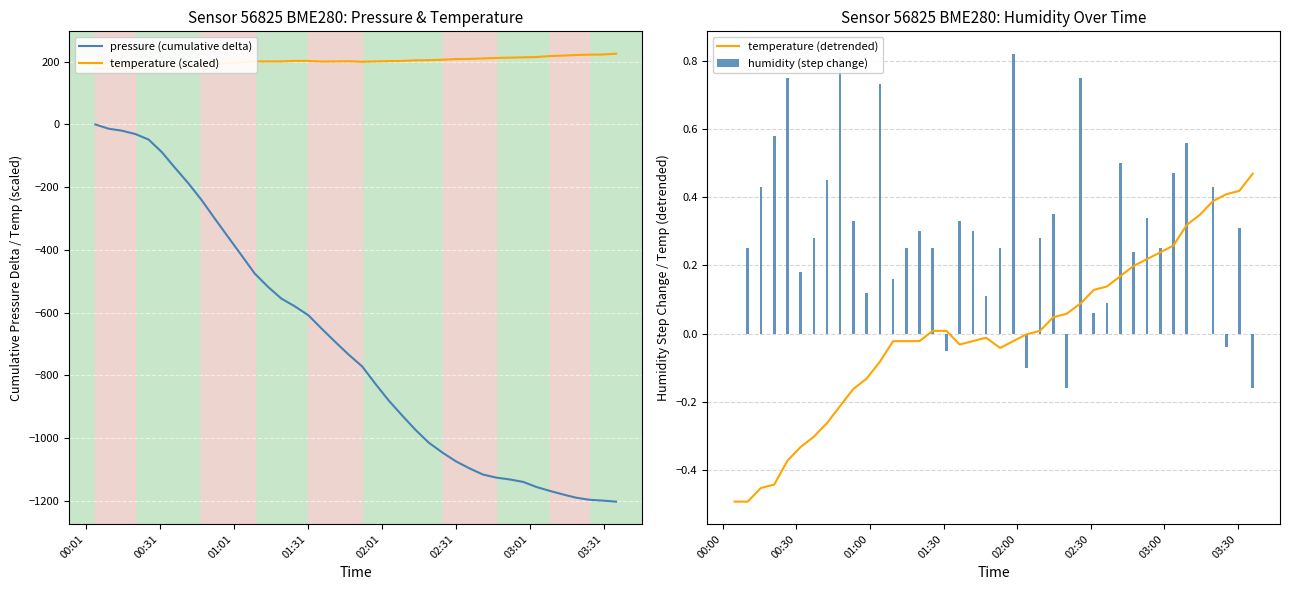

What is the lowest value of the pressure (cumulative delta) series?

-1202.4